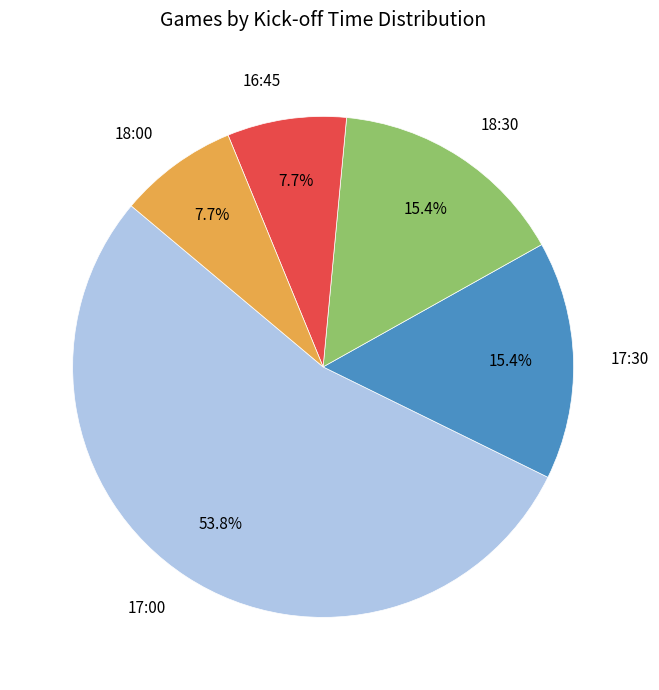

Do 18:30 and 17:00 together represent more than half of the pie?

Yes